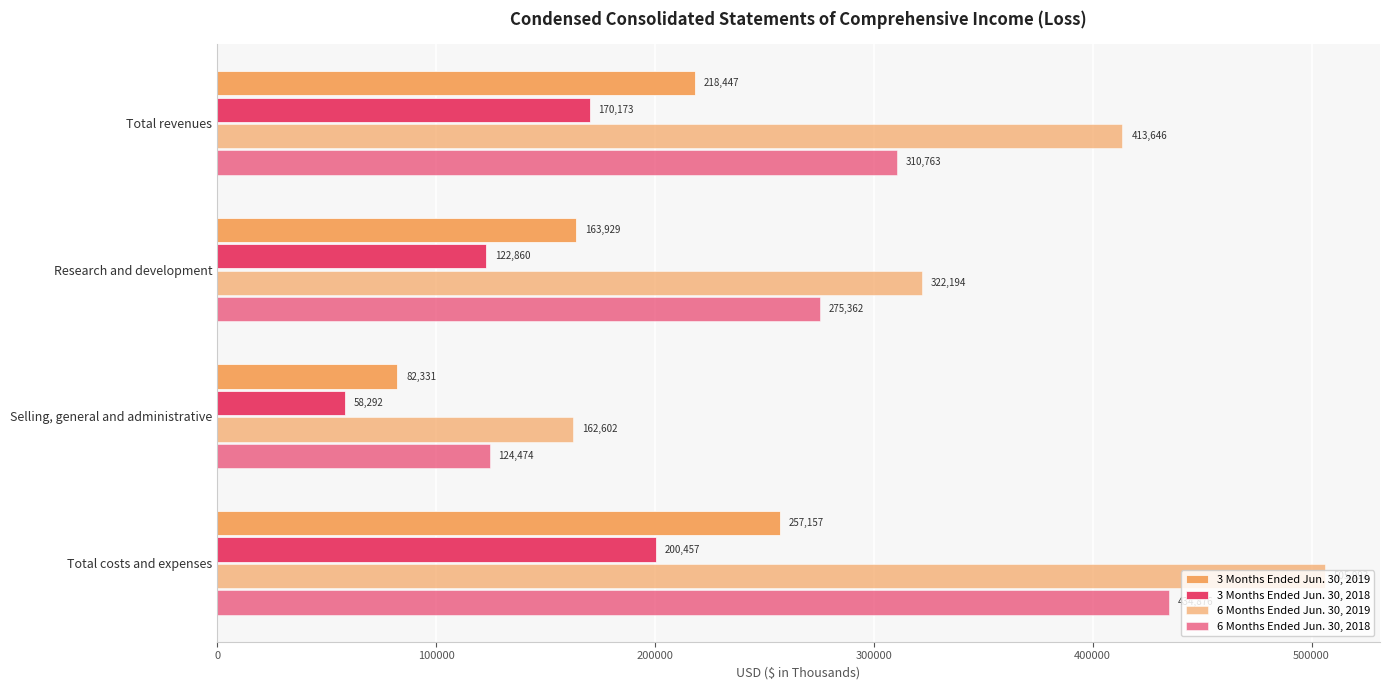

How many distinct data groups are displayed?

4